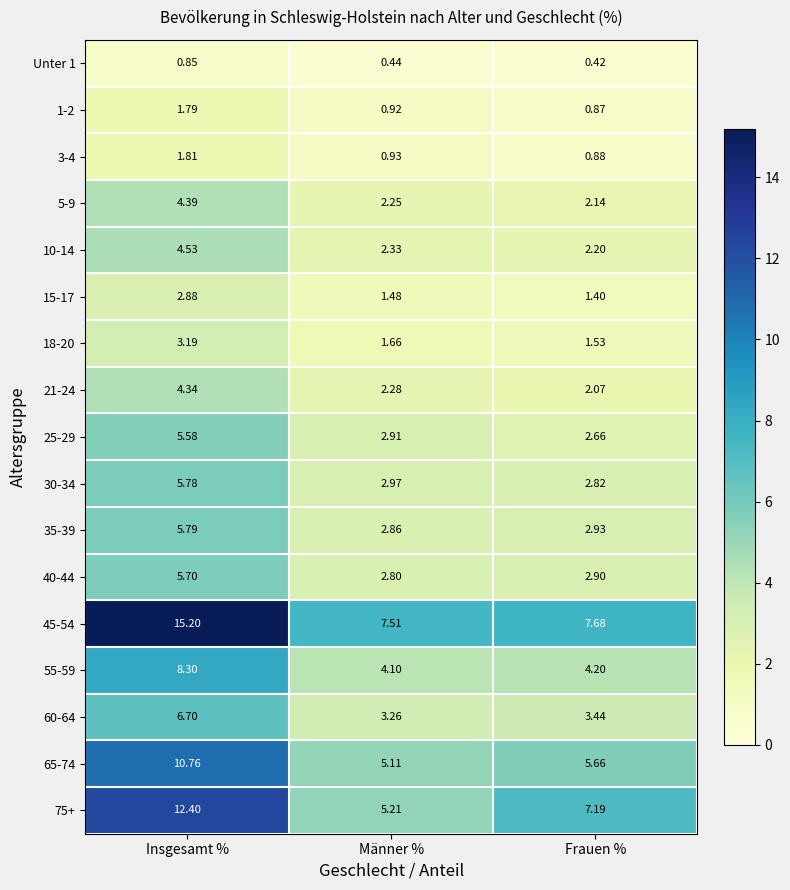

Which label corresponds to the largest value in the chart?

Insgesamt %